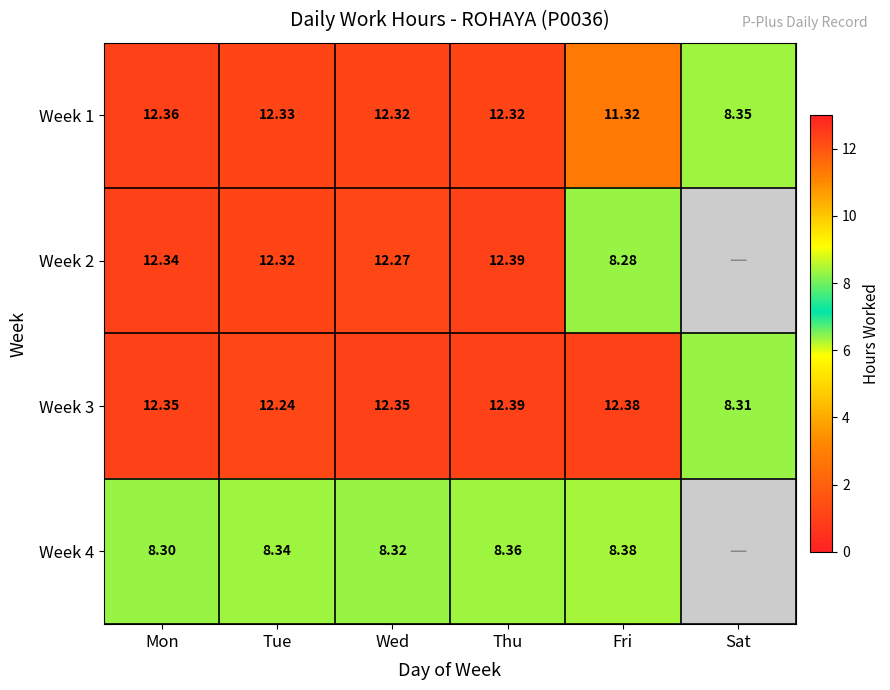

Which series changed the most between Wed and Fri?

Week 2